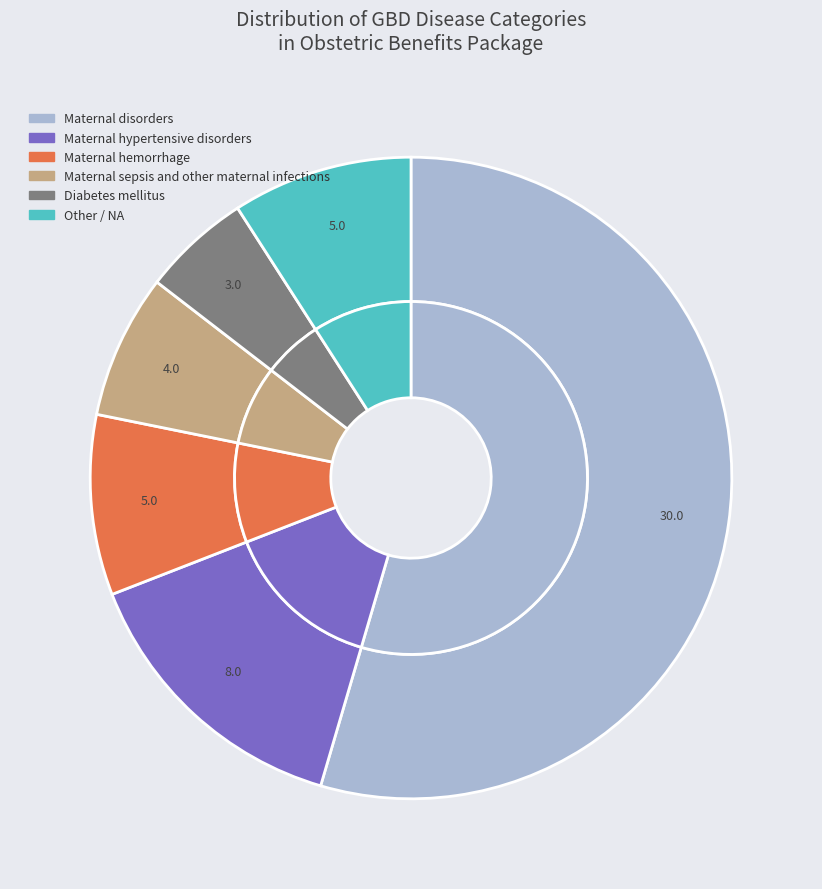

What is the change in value from Diabetes mellitus to Other / NA?

+2